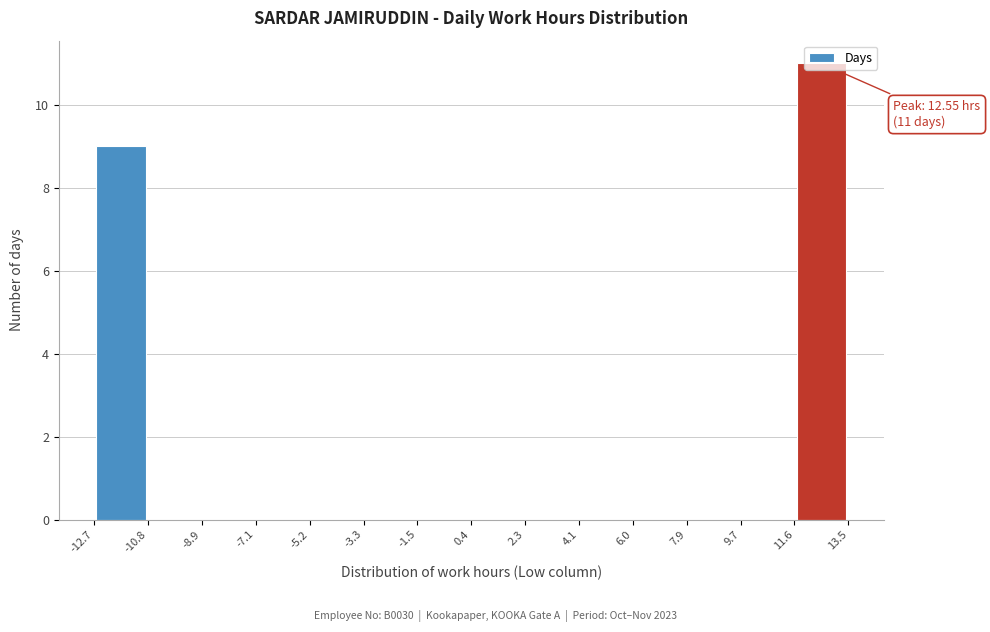

Over which range of the x-axis is the bar tallest?

11.6 to 13.5